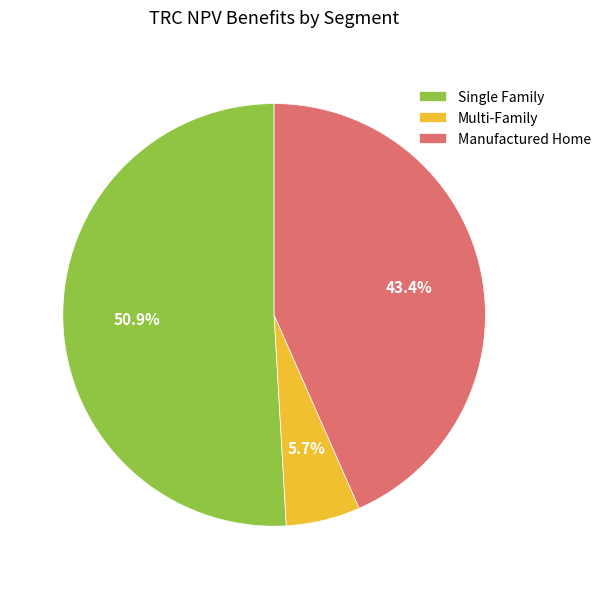

Which slice represents more than half of the pie?

Single Family